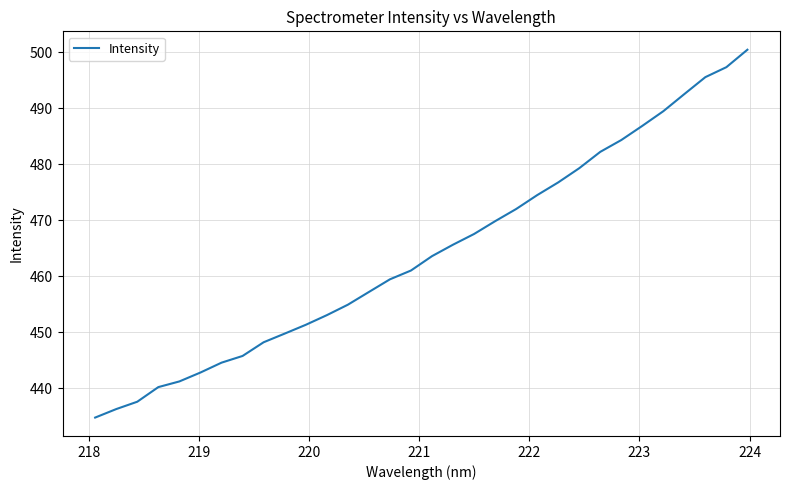

What is the minimum value shown in the chart?

434.8